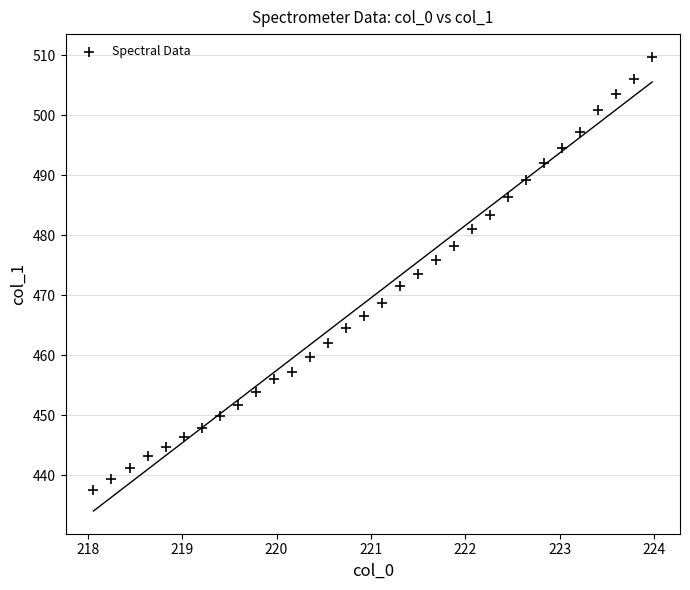

What is the range of X values (max minus min)?

5.9